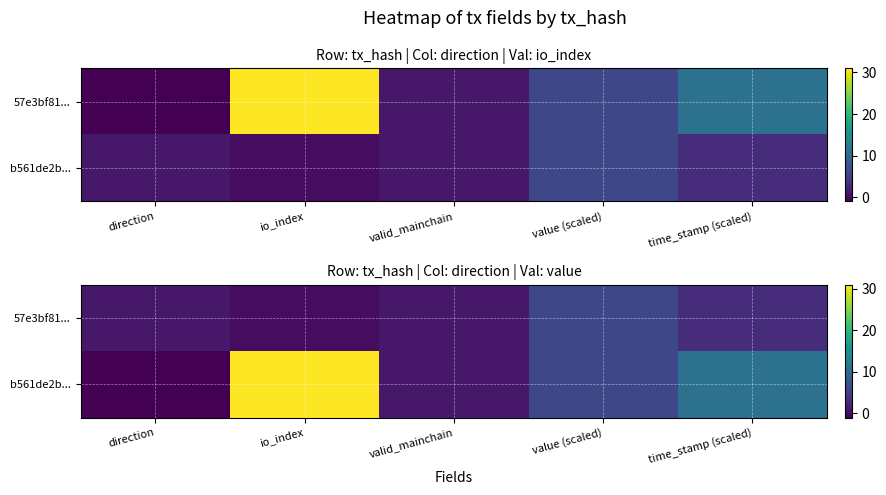

What is the sum of the b561de2b... values at direction and time_stamp (scaled)?

10.1